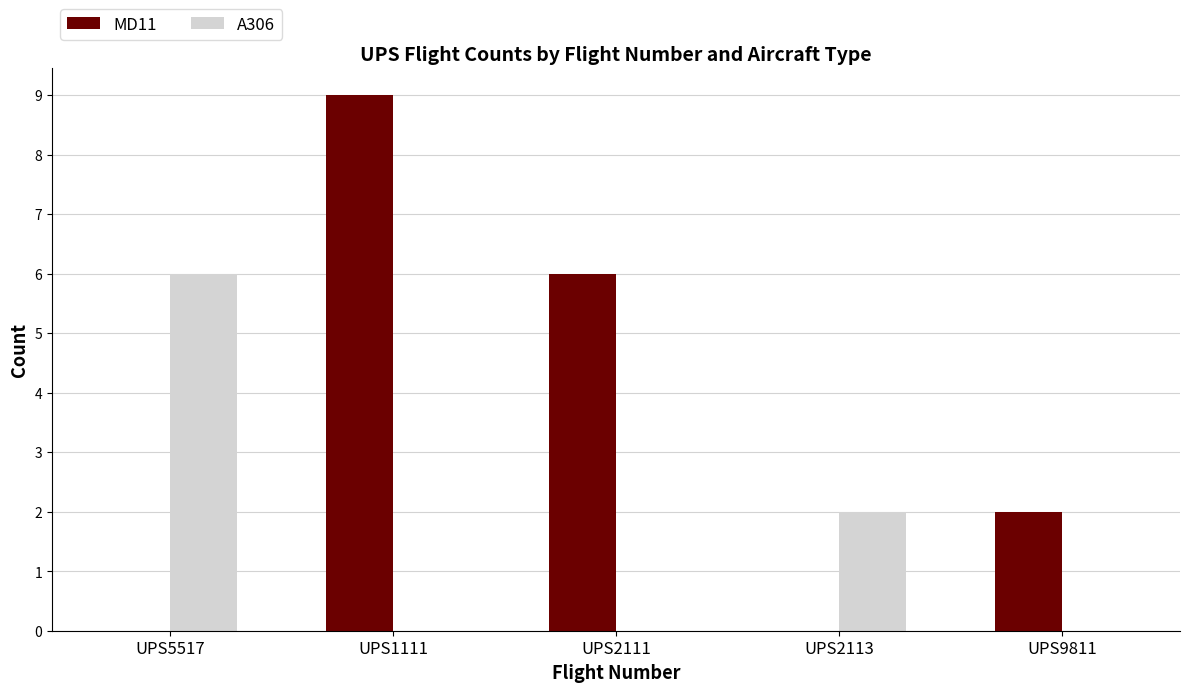

How many groups of bars are there?

5